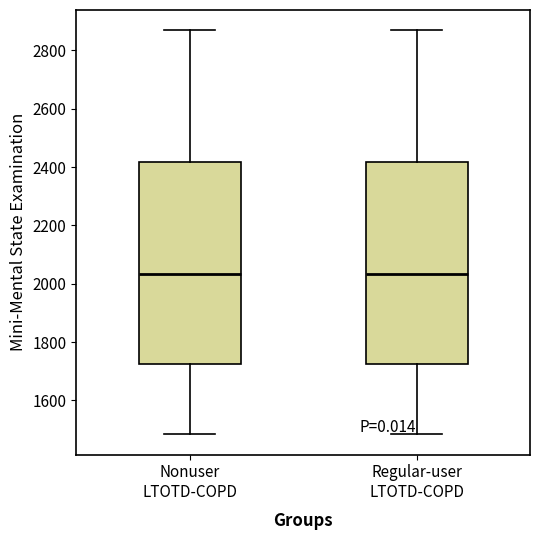

Reading left to right, transcribe this box plot: for each box, give where its median line is, the range the box spans, and where its two whiskers end, as read against the y-axis. The values are not printed on the chart, so give them approximately, as read against the axis.

Nonuser LTOTD-COPD: median 2040, box 1720 to 2420, whiskers 1480 to 2860
Regular-user LTOTD-COPD: median 2040, box 1720 to 2420, whiskers 1480 to 2860